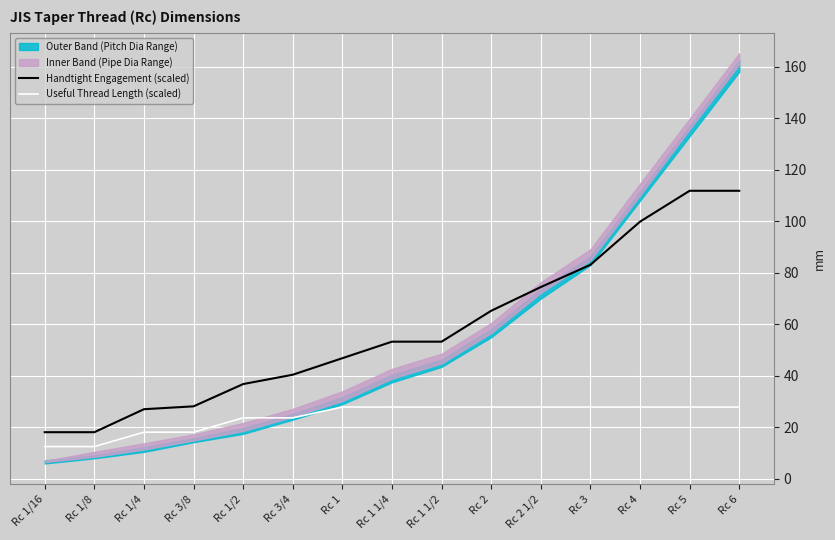

How many lines are shown in the chart?

2